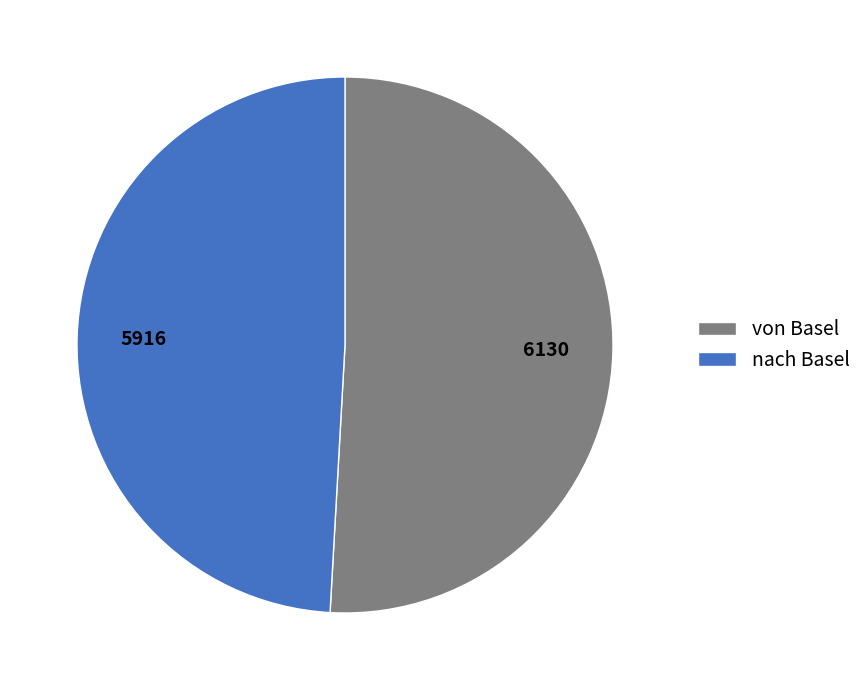

Rank the categories by value from highest to lowest.

von Basel, nach Basel